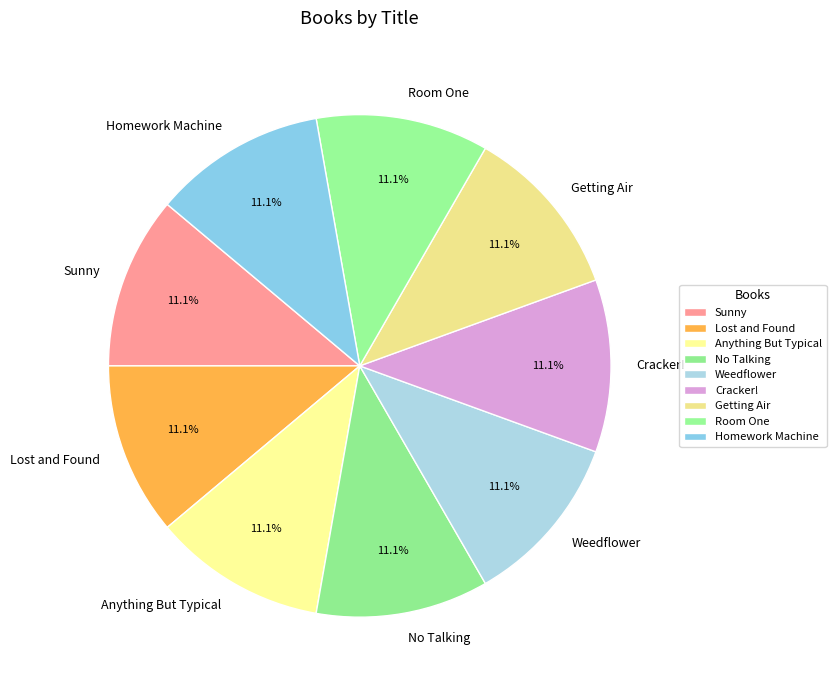

True or false: Homework Machine accounts for 19% of the total.

False